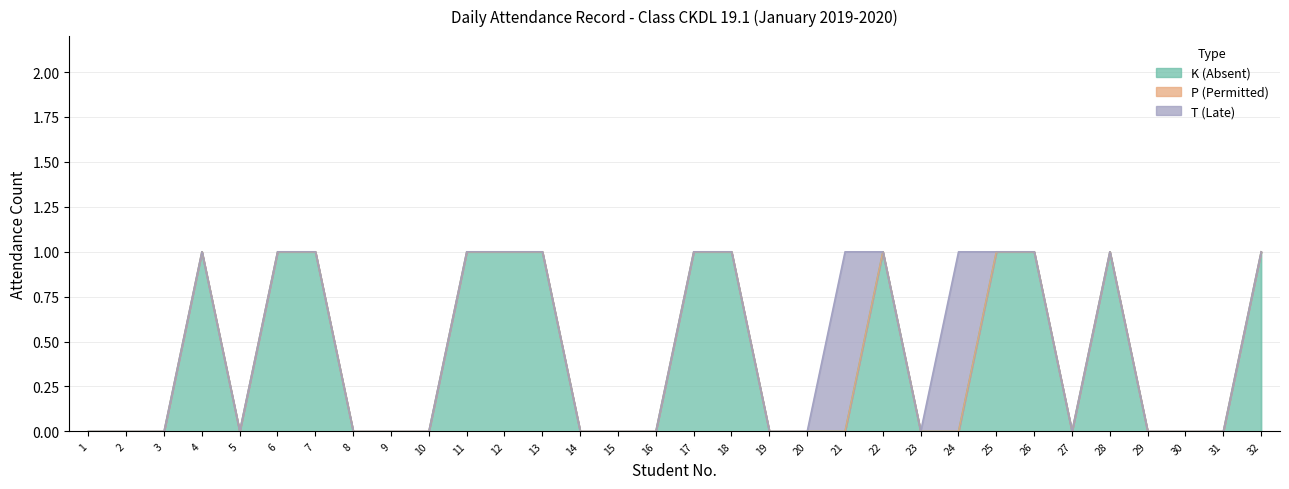

Reading left to right, list all the values displayed in this chart.

K (Absent): 0	0	0	1	0	1	1	0	0	0	1	1	1	0	0	0	1	1	0	0	0	1	0	0	1	1	0	1	0	0	0	1
P (Permitted): 0	0	0	0	0	0	0	0	0	0	0	0	0	0	0	0	0	0	0	0	0	0	0	0	0	0	0	0	0	0	0	0
T (Late): 0	0	0	0	0	0	0	0	0	0	0	0	0	0	0	0	0	0	0	0	1	0	0	1	0	0	0	0	0	0	0	0